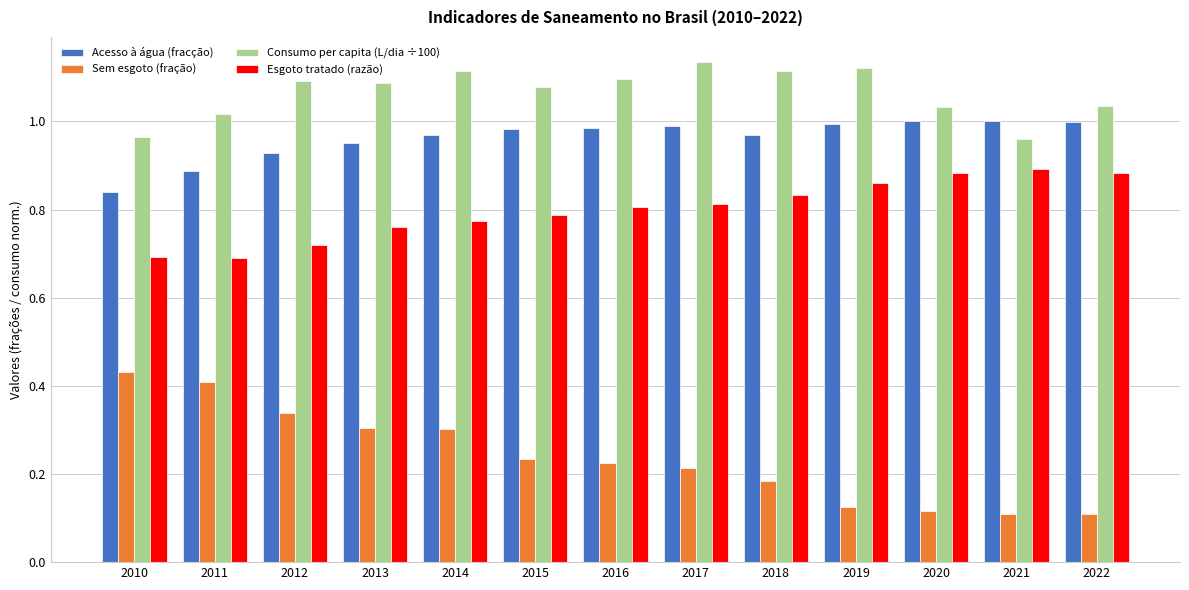

Is the value of Acesso à água (fracção) at 2019 greater than the value of Sem esgoto (fração) at 2022?

Yes